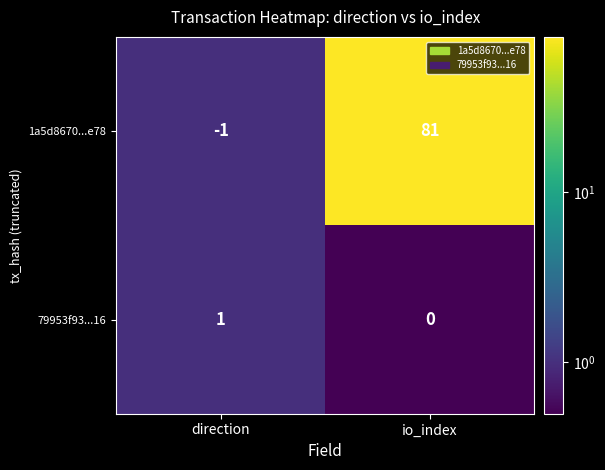

Reading left to right, transcribe all the data shown in this chart.

1a5d8670...e78: -1	81
79953f93...16: 1	0